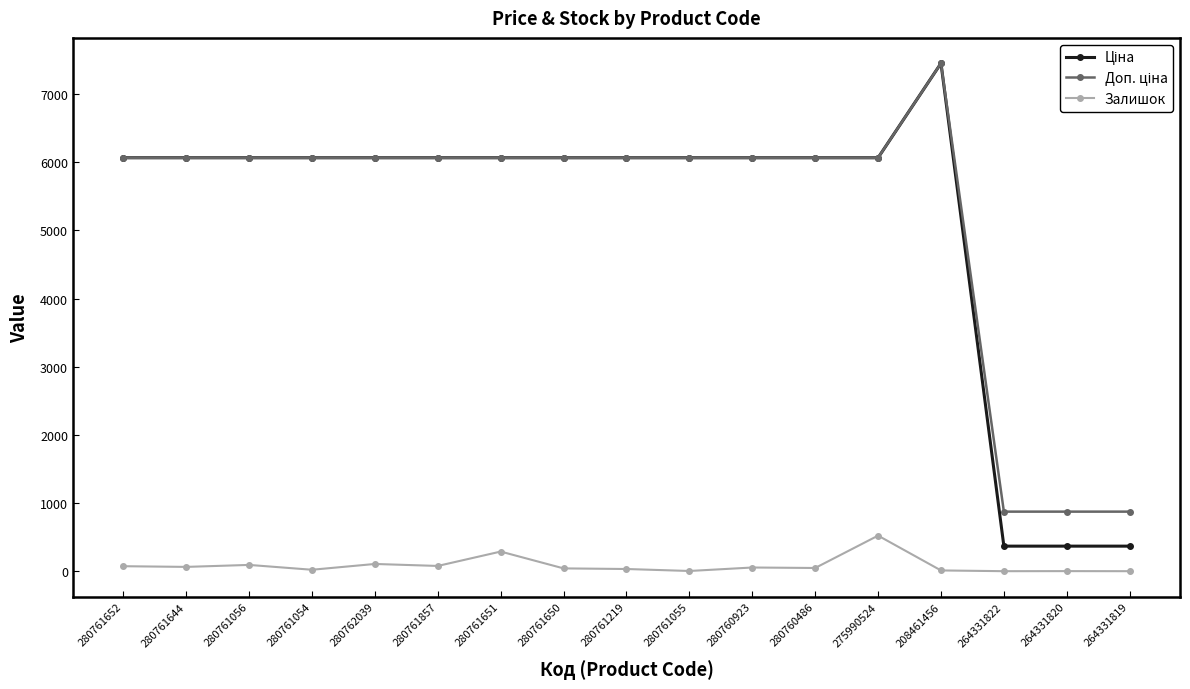

How many data points does each series have?

17